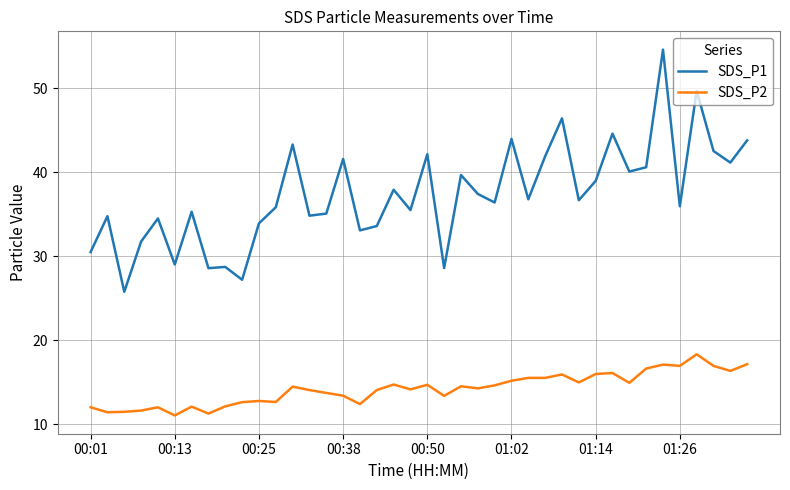

List the series in order of their peak value, highest first.

SDS_P1, SDS_P2